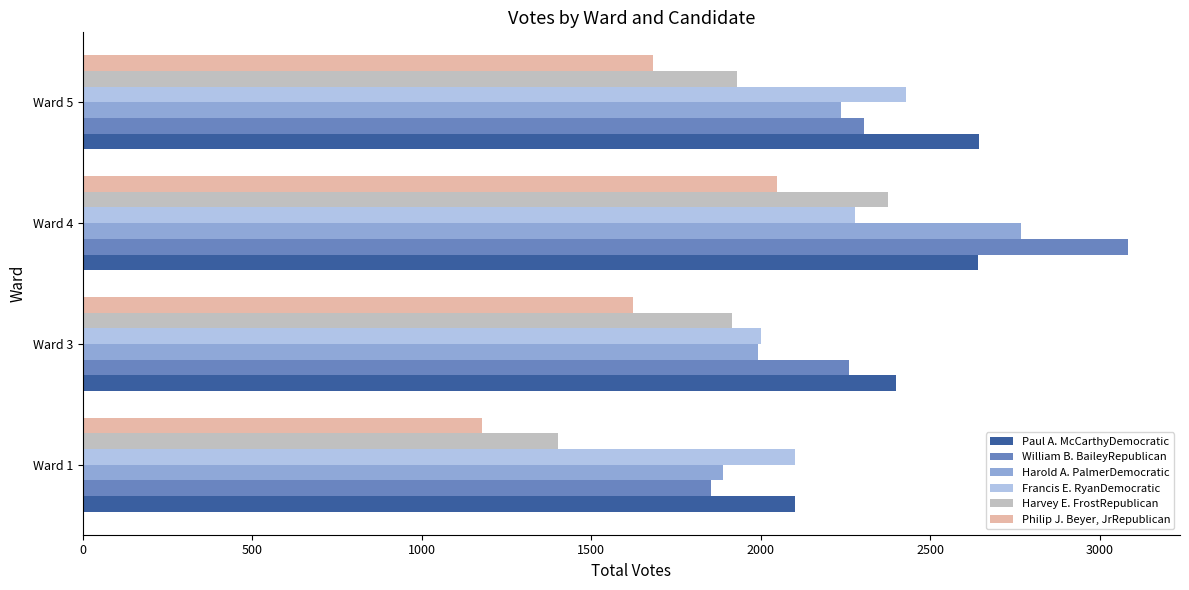

What is the spread (max minus min) of values at Ward 1?

923